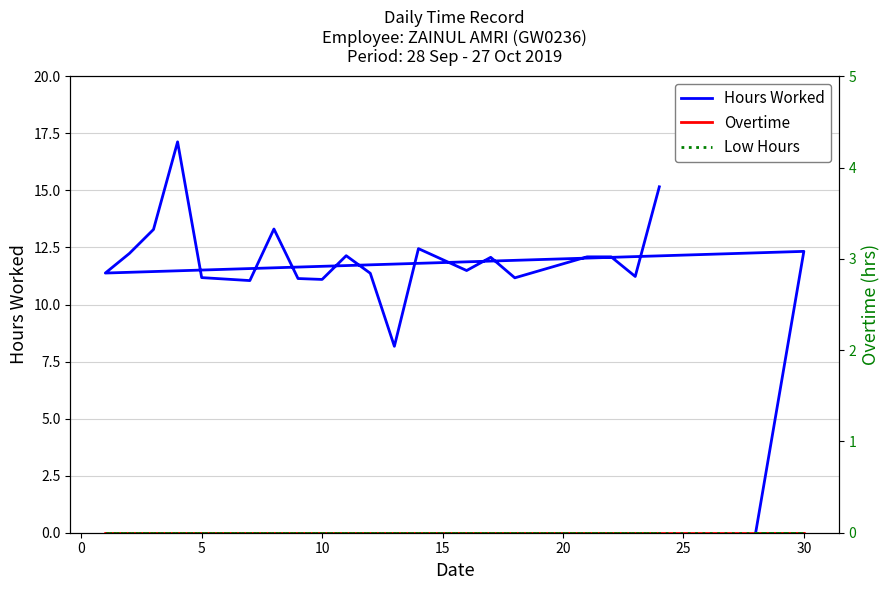

Is the value of Hours Worked at 18 greater than the value of Overtime at 10?

Yes